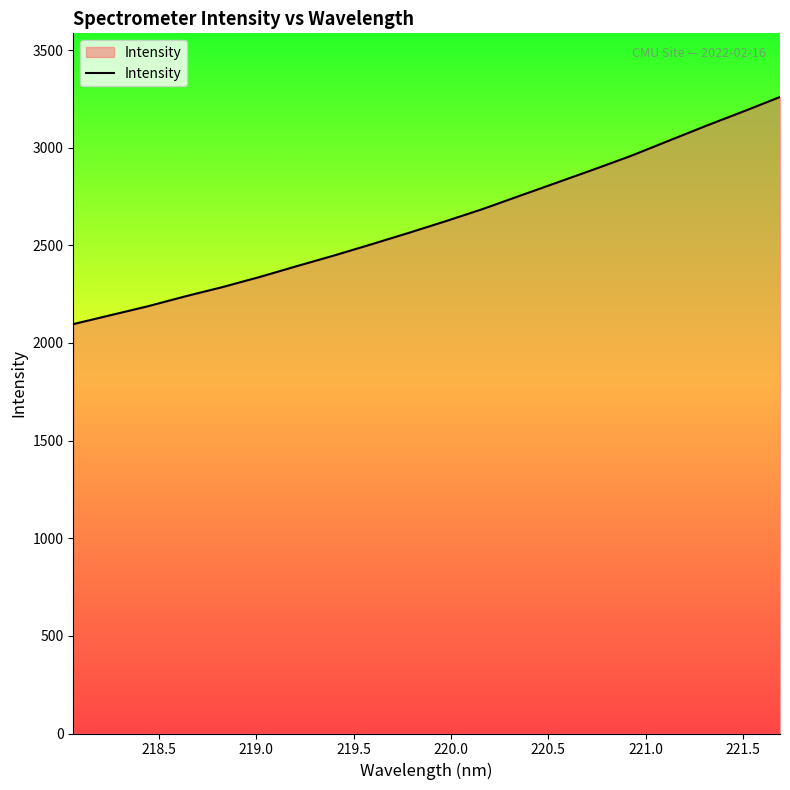

Reading left to right, extract all data points from this chart.

2096.7	2142.2	2187.8	2238.4	2285.8	2337.6	2393.2	2447.6	2504.7	2563.1	2623.3	2685.8	2753.8	2821.4	2889.4	2958.9	3035.2	3111.4	3184.7	3259.9